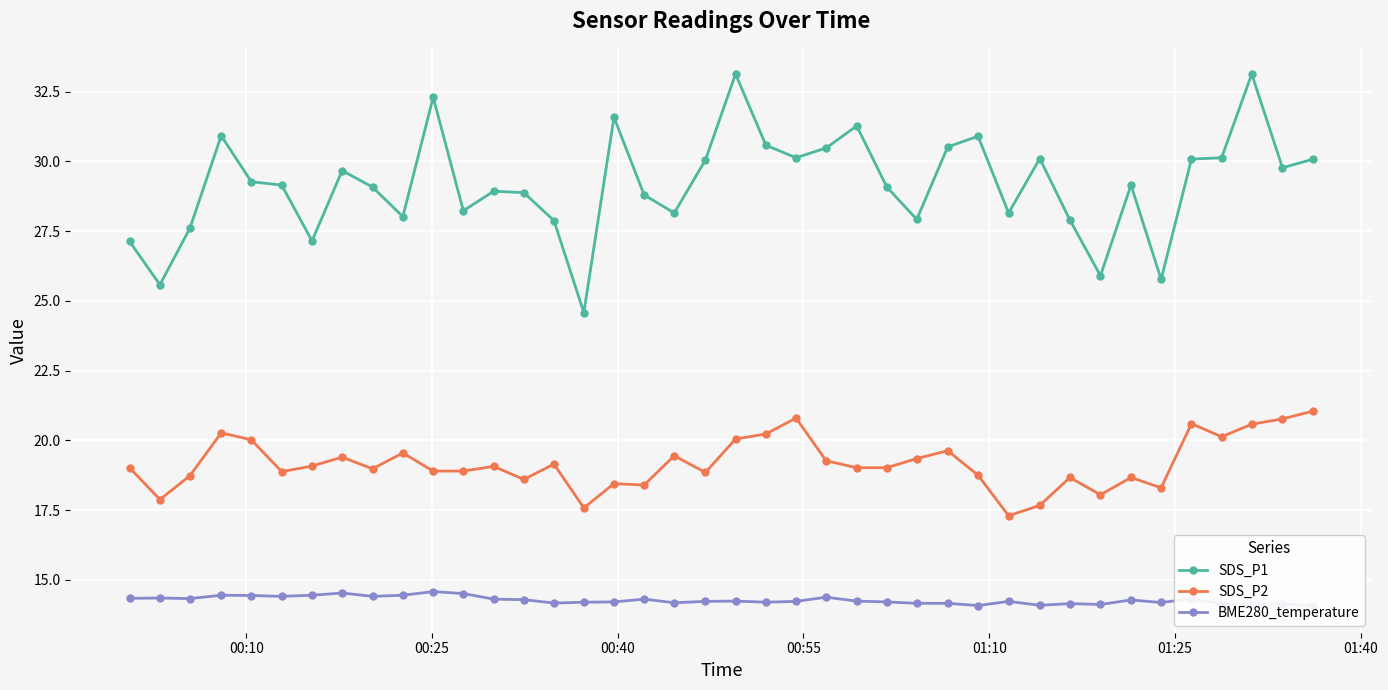

Reading left to right, extract all data points from this chart.

SDS_P1: 27.1	25.6	27.6	30.9	29.3	29.1	27.1	29.7	29.1	28.0	32.3	28.2	28.9	28.9	27.9	24.6	31.6	28.8	28.1	30.1	33.1	30.6	30.1	30.5	31.3	29.1	27.9	30.5	30.9	28.1	30.1	27.9	25.9	29.1	25.8	30.1	30.1	33.1	29.8	30.1
SDS_P2: 19.0	17.9	18.7	20.3	20.0	18.9	19.1	19.4	19.0	19.6	18.9	18.9	19.1	18.6	19.1	17.6	18.4	18.4	19.4	18.9	20.1	20.2	20.8	19.3	19.0	19.0	19.4	19.6	18.8	17.3	17.7	18.7	18.1	18.7	18.3	20.6	20.1	20.6	20.8	21.1
BME280_temperature: 14.3	14.3	14.3	14.4	14.4	14.4	14.4	14.5	14.4	14.4	14.6	14.5	14.3	14.3	14.2	14.2	14.2	14.3	14.2	14.2	14.2	14.2	14.2	14.4	14.2	14.2	14.2	14.2	14.1	14.2	14.1	14.2	14.1	14.3	14.2	14.3	14.1	14.1	14.2	14.1